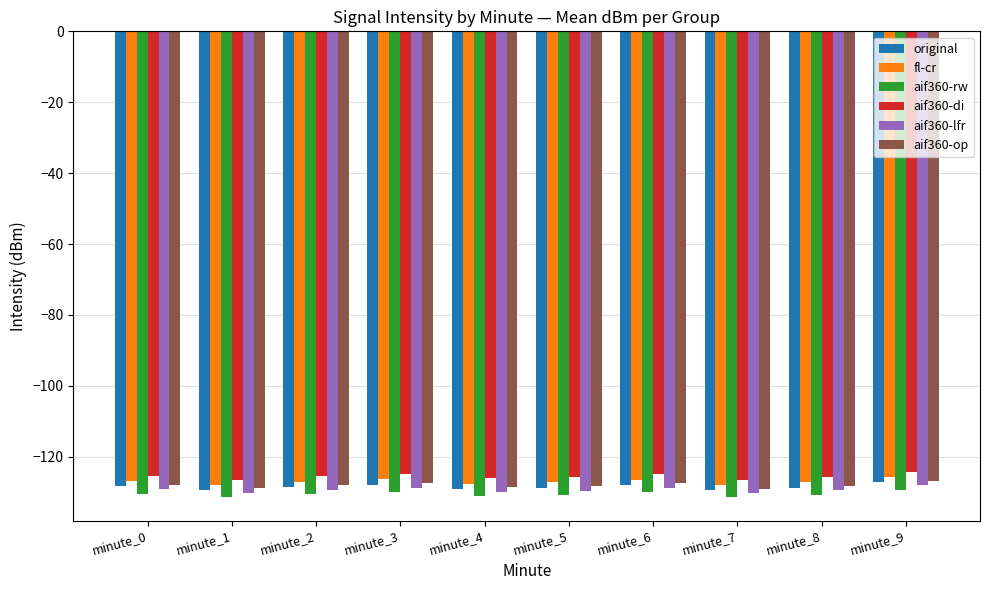

What is the average value of the aif360-rw series?

-130.5